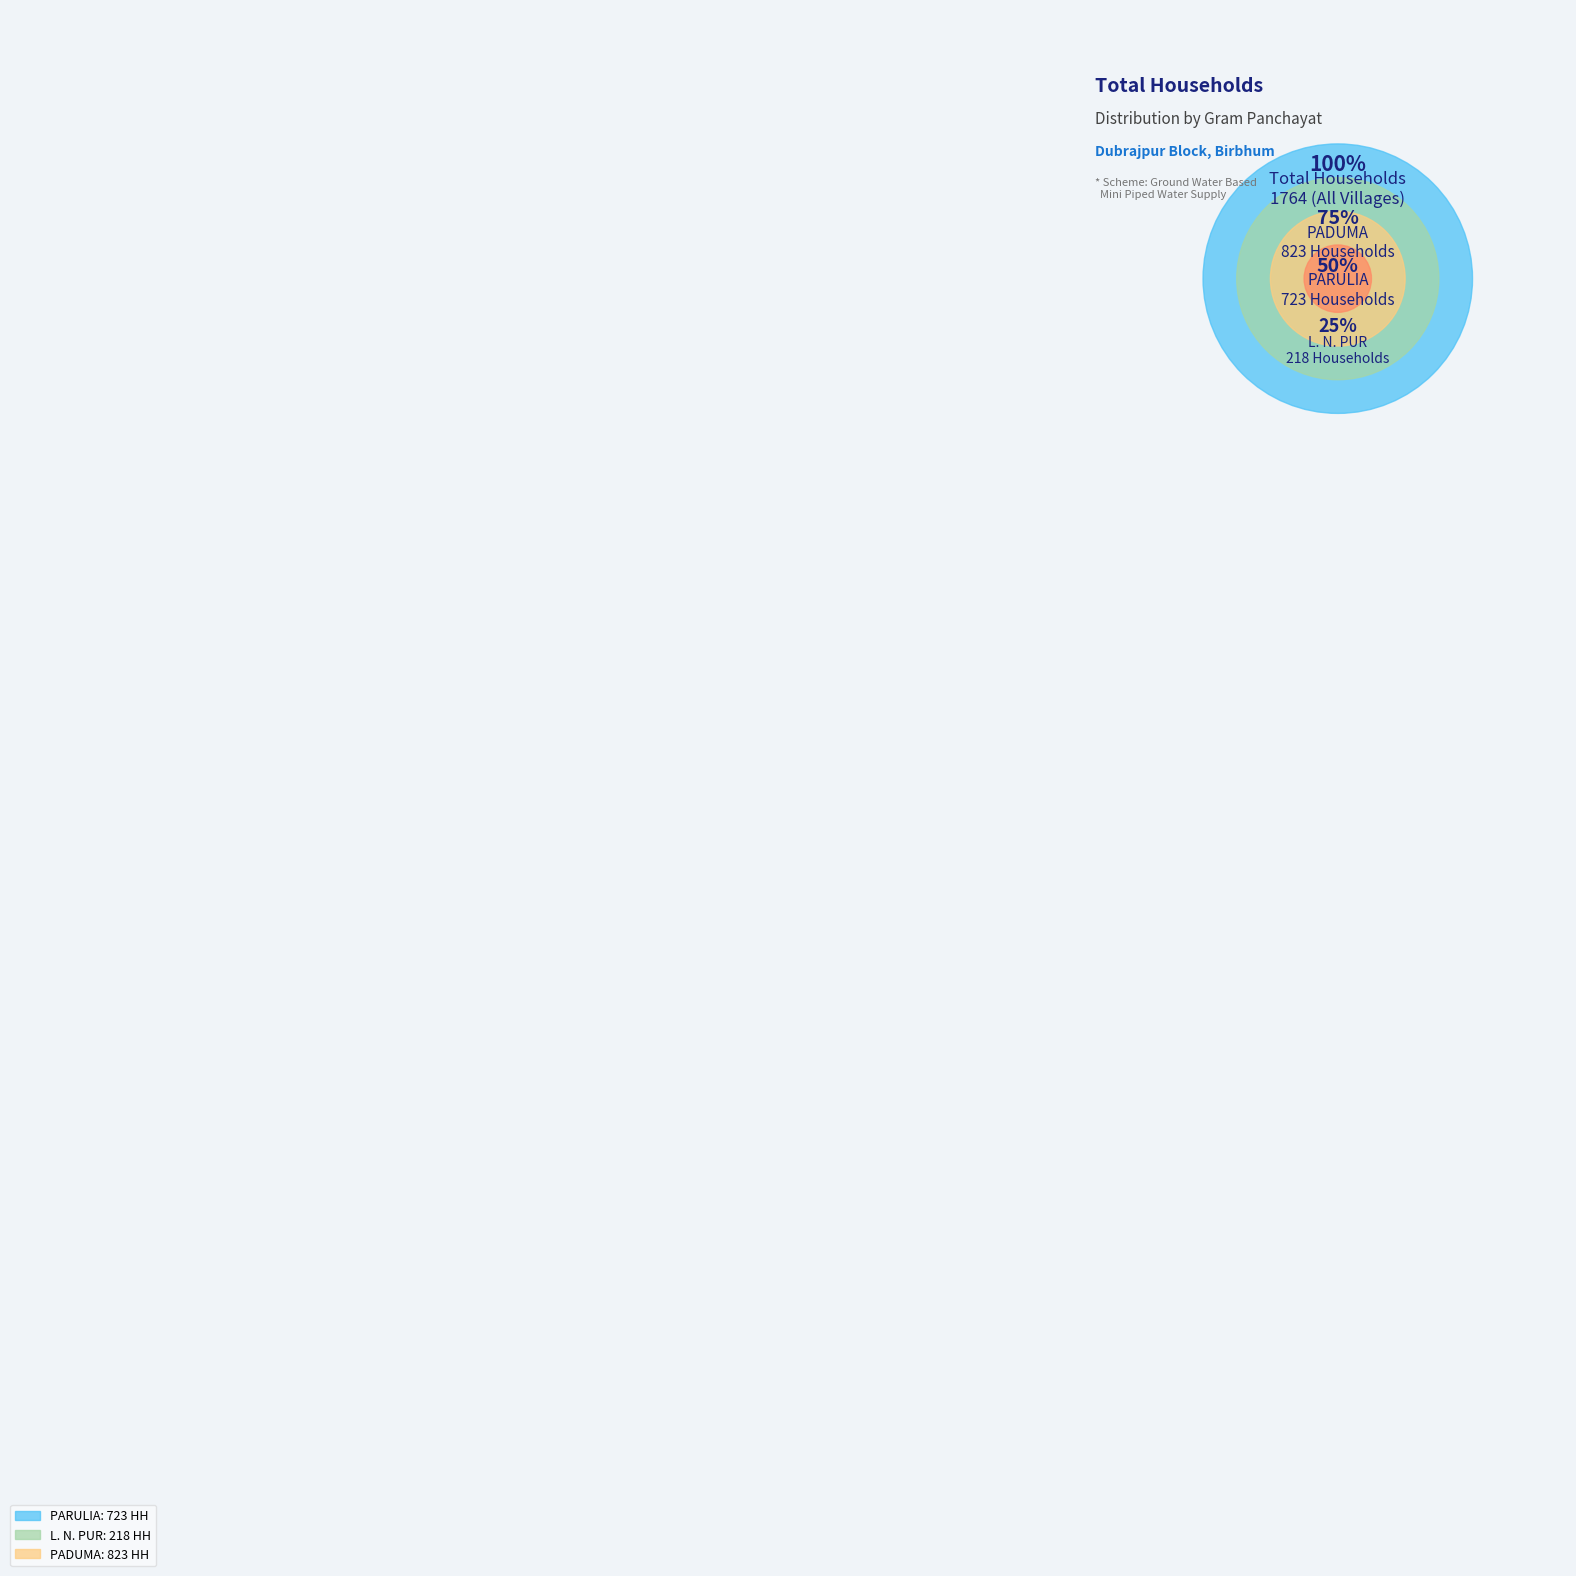

Does Pirijpur account for over 50% of the chart?

No